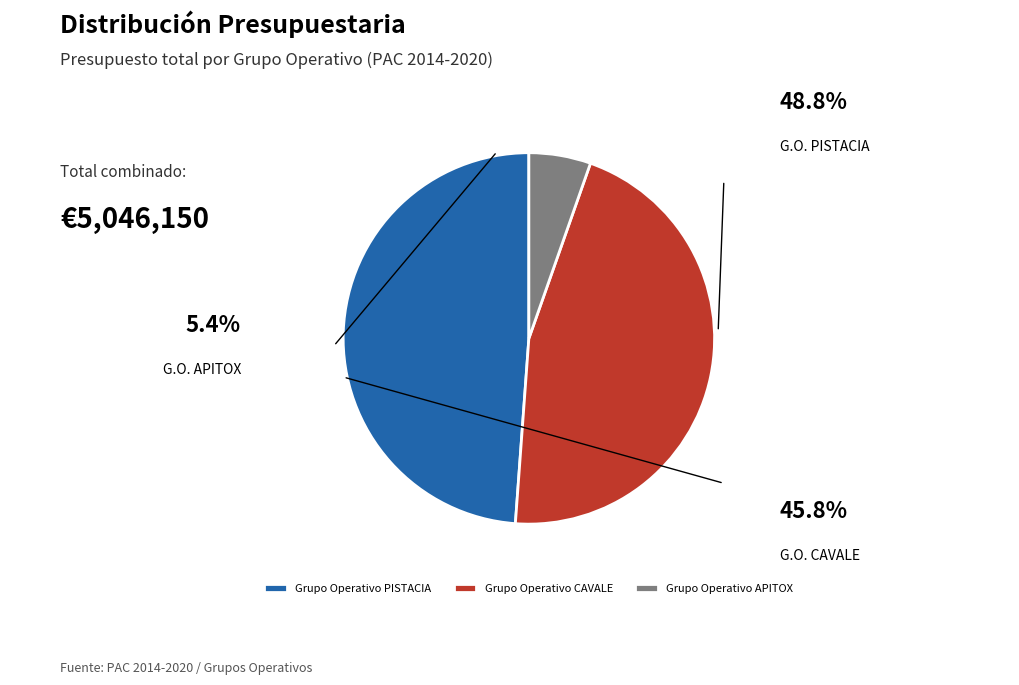

Count the number of slices in the pie.

3